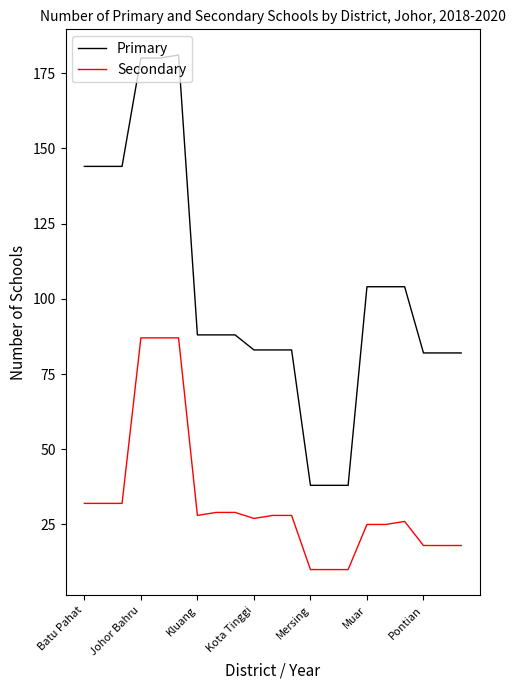

How many distinct data groups are displayed?

2